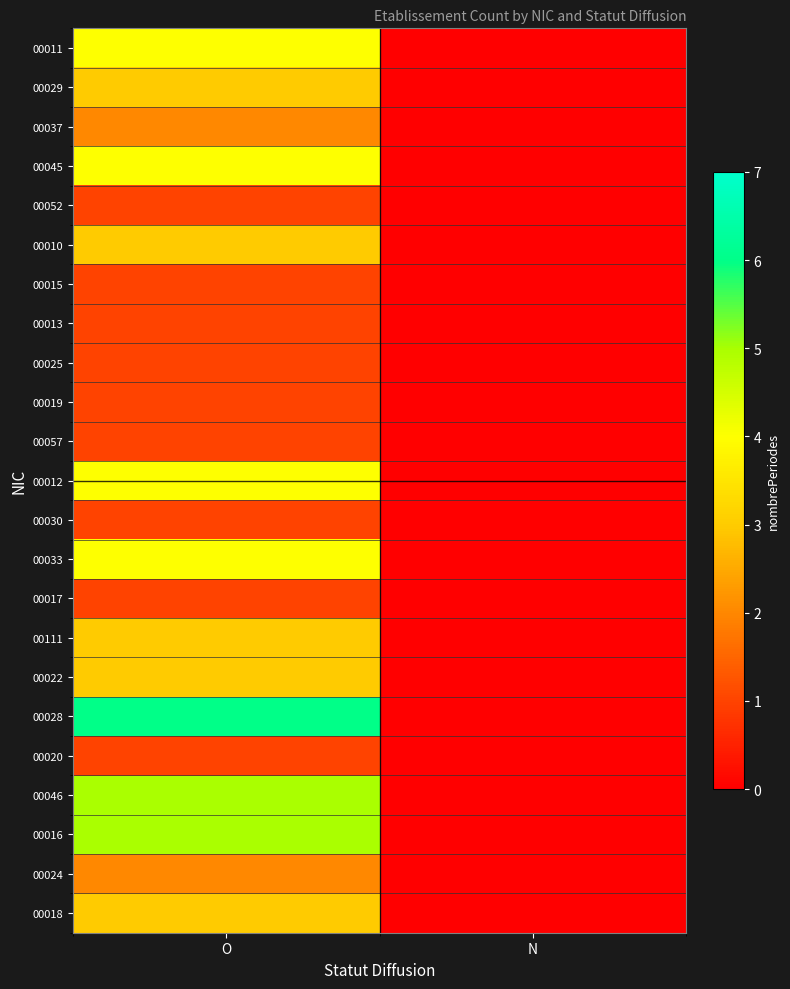

List the series in order of their peak value, lowest first.

00052, 00015, 00013, 00025, 00019, 00057, 00030, 00017, 00020, 00037, 00024, 00029, 00010, 00111, 00022, 00018, 00011, 00045, 00012, 00033, 00046, 00016, 00028